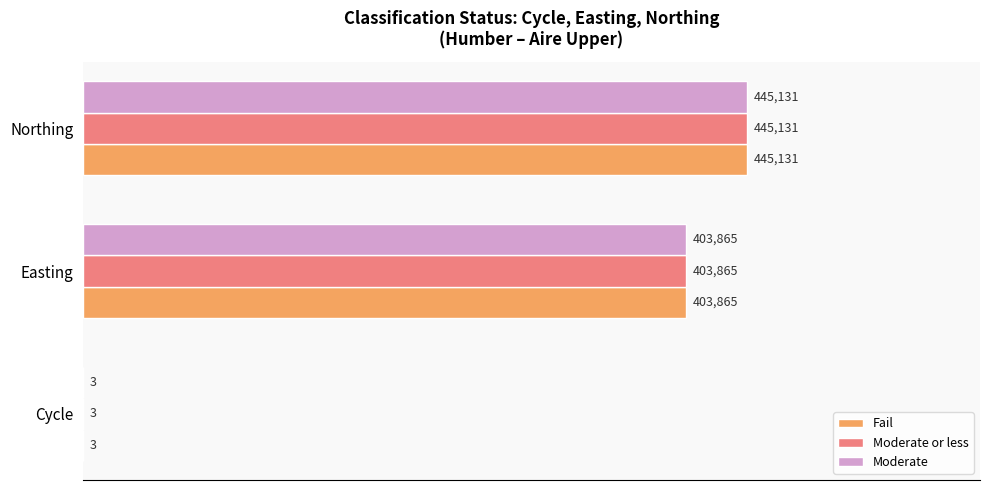

What are all the series names shown in the legend?

Fail, Moderate or less, Moderate